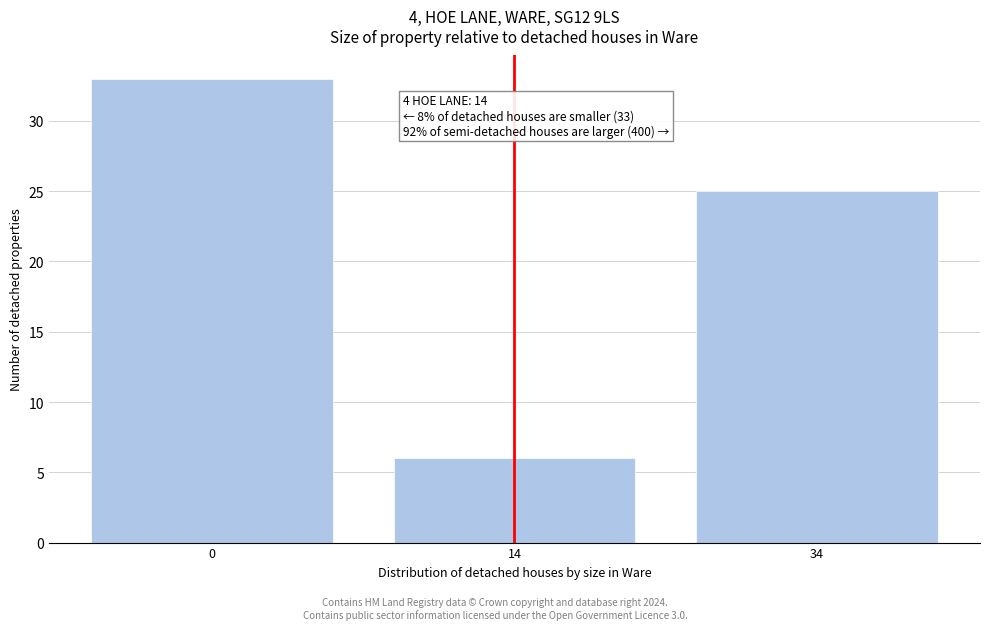

Reading left to right, list all the values displayed in this chart.

33	6	25